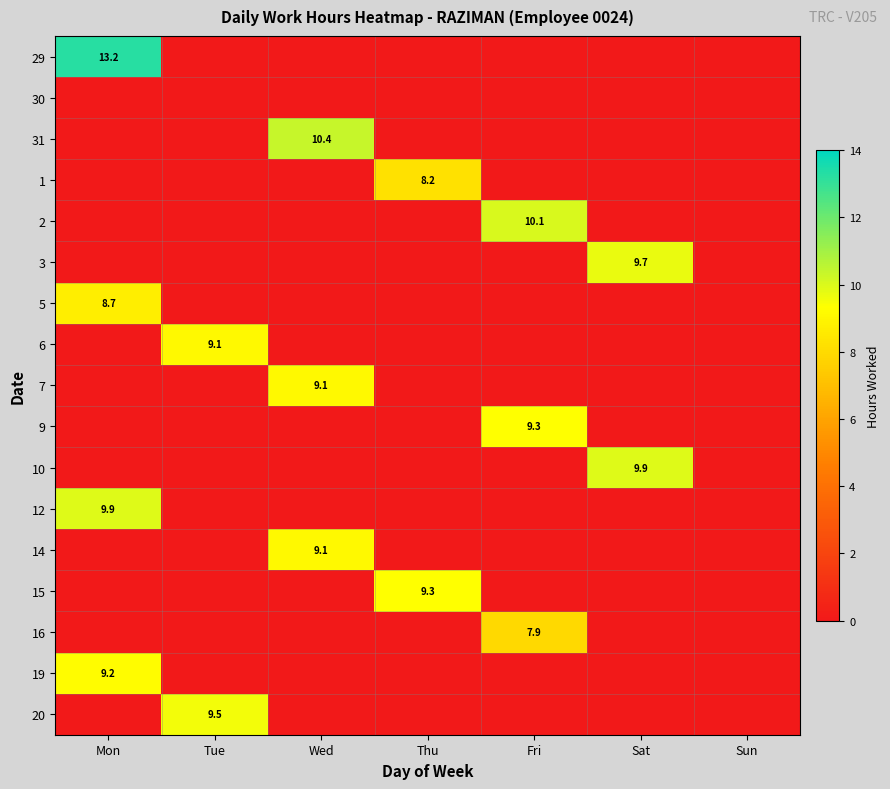

The 15 series shows 4.4 at Thu. True or false?

False